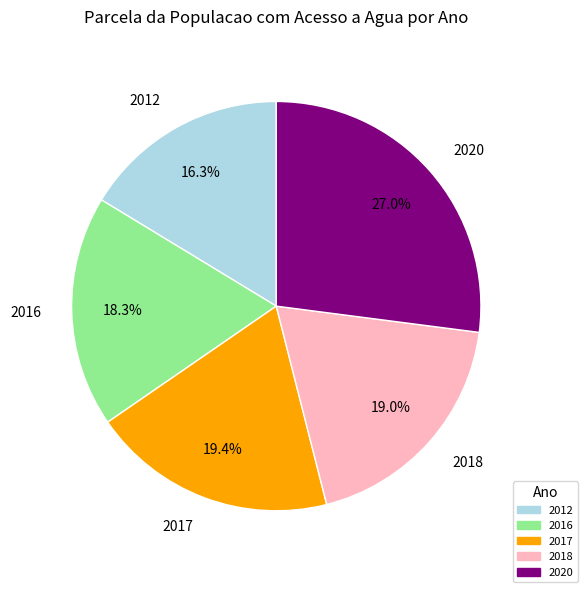

Does any single category account for the majority?

No